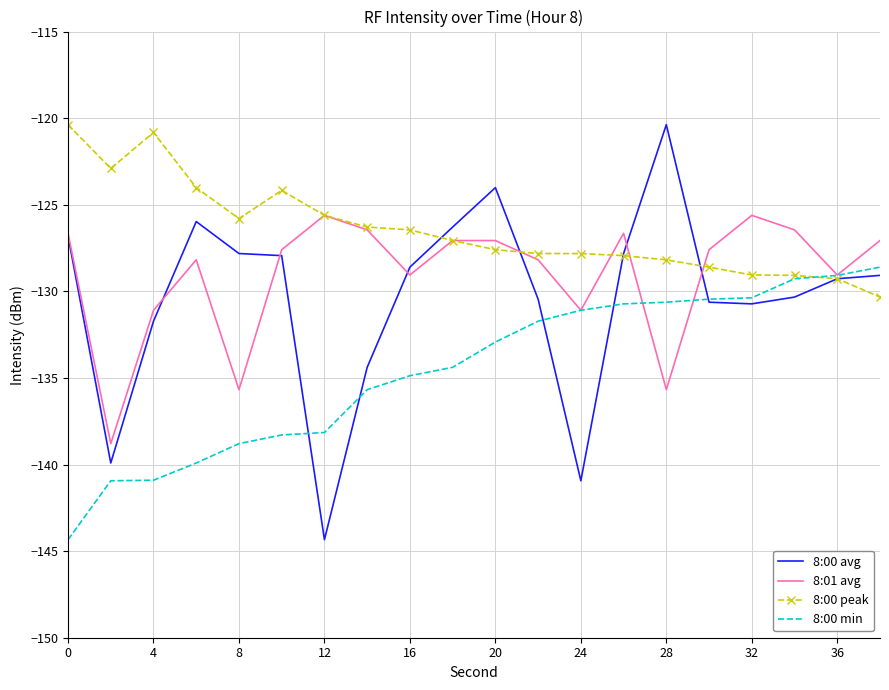

Rank the series by their average value, from highest to lowest.

8:00 peak, 8:01 avg, 8:00 avg, 8:00 min